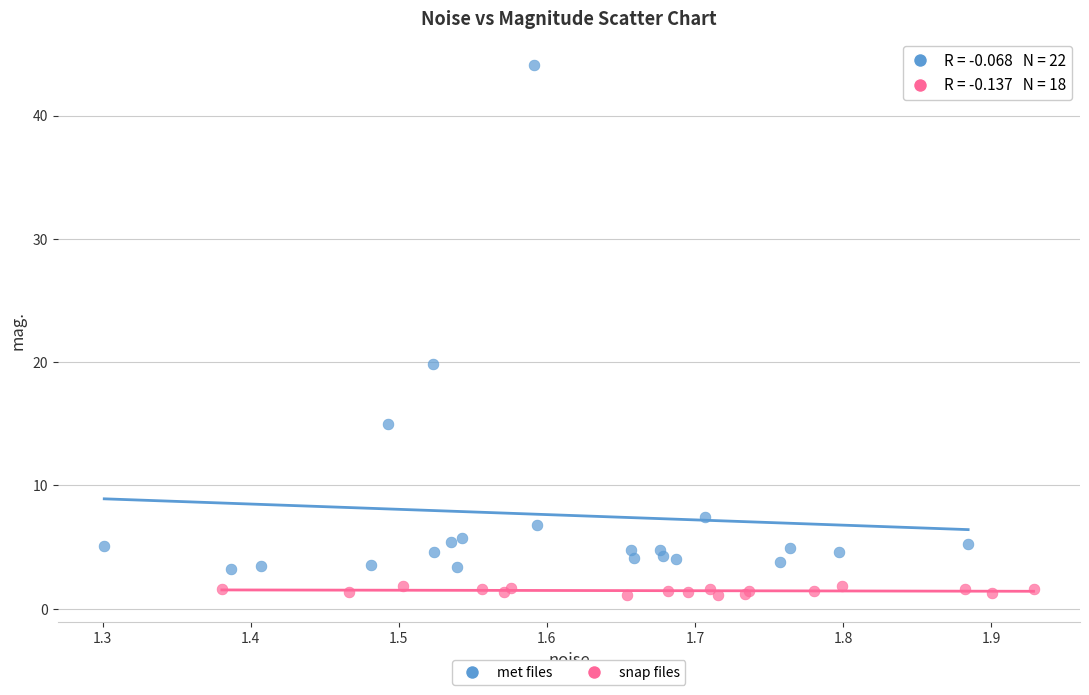

Which series has the widest spread of Y values?

met files